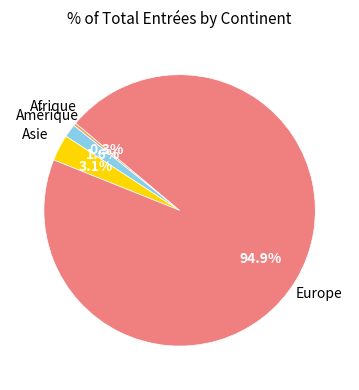

How many slices are in this pie chart?

4